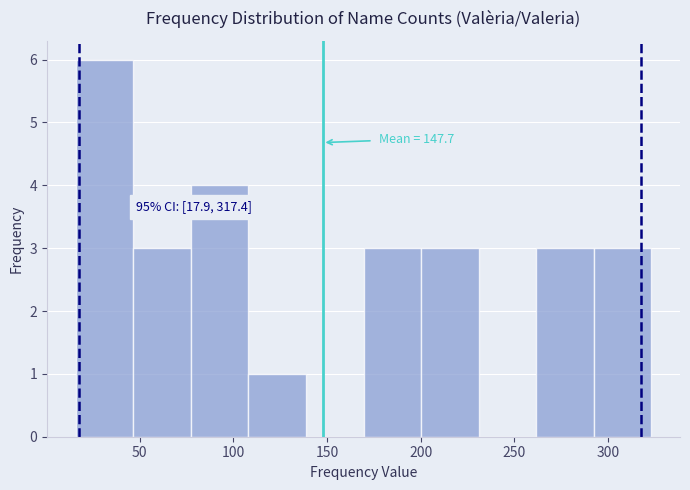

Which range on the x-axis has the tallest bar?

15 to 45